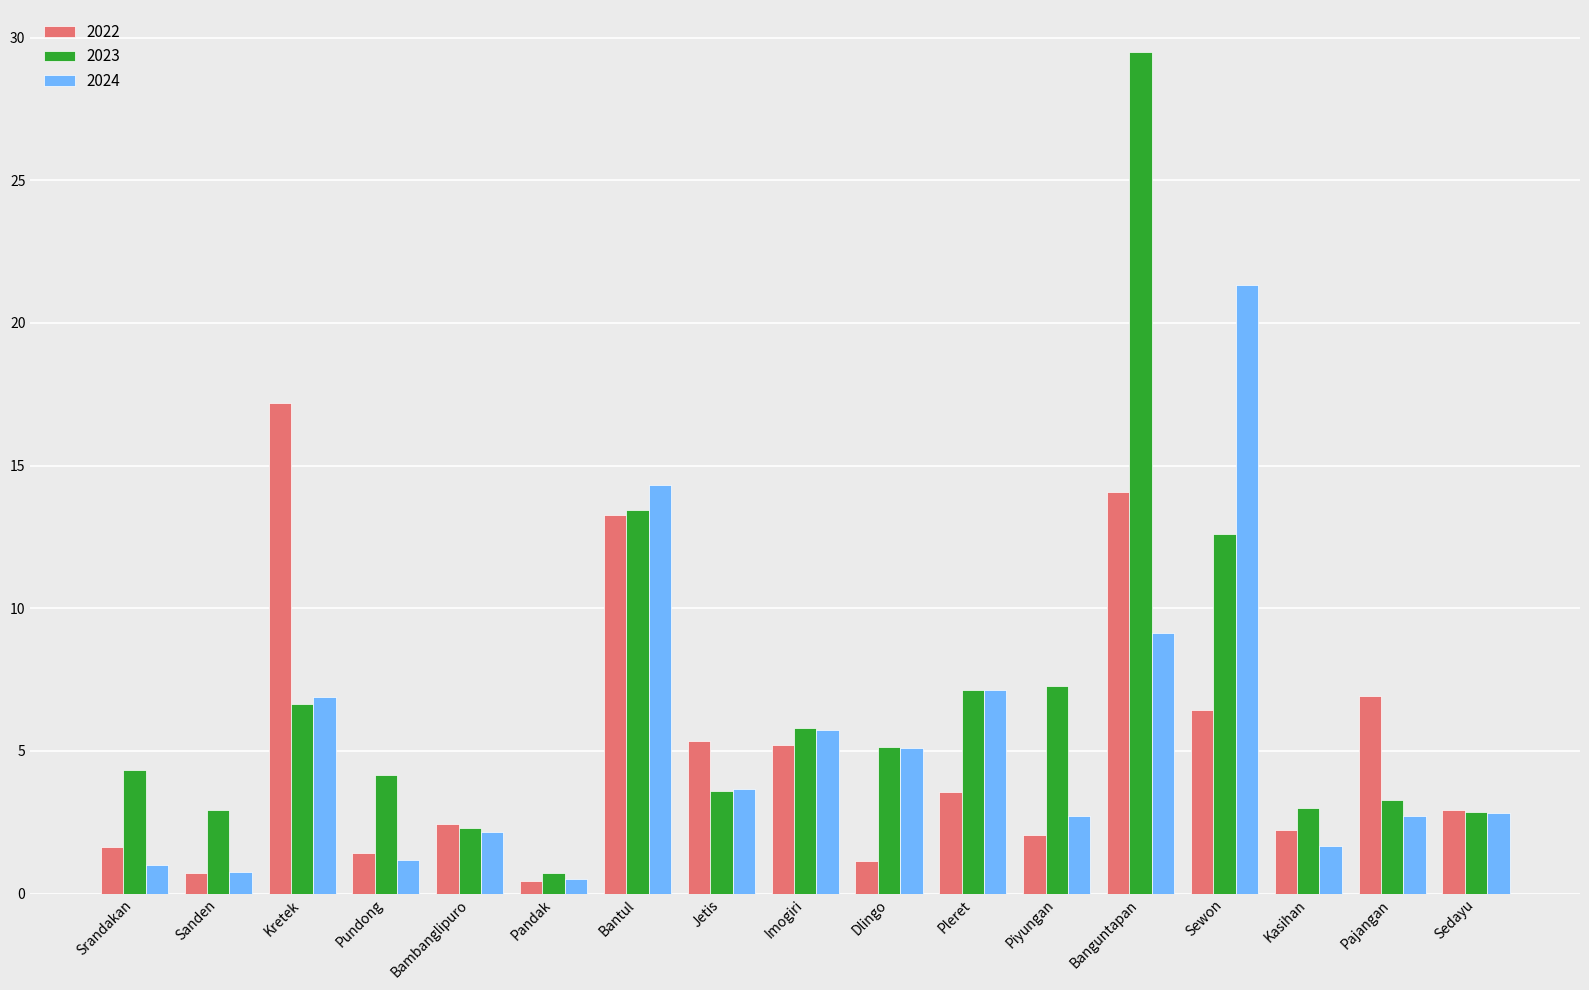

What is the highest value of the 2024 series?

21.3